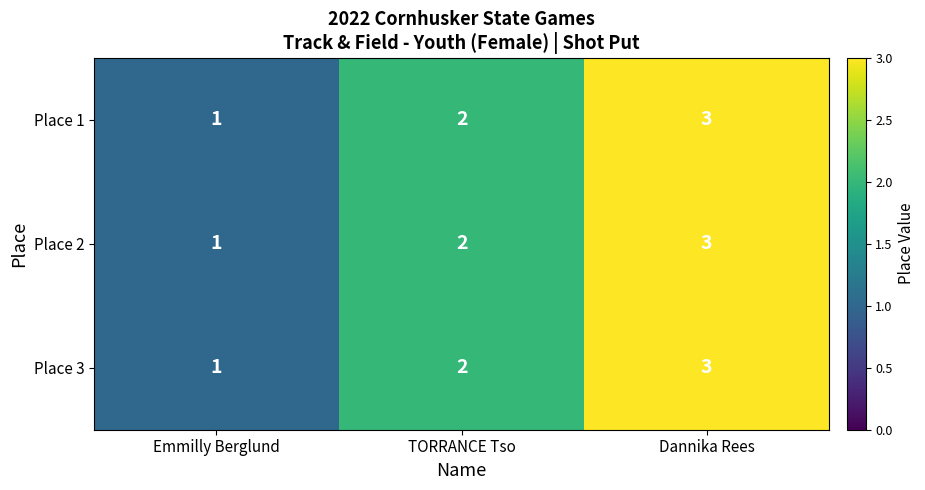

Is it true that Place 3 equals 1 at Emmilly Berglund?

True